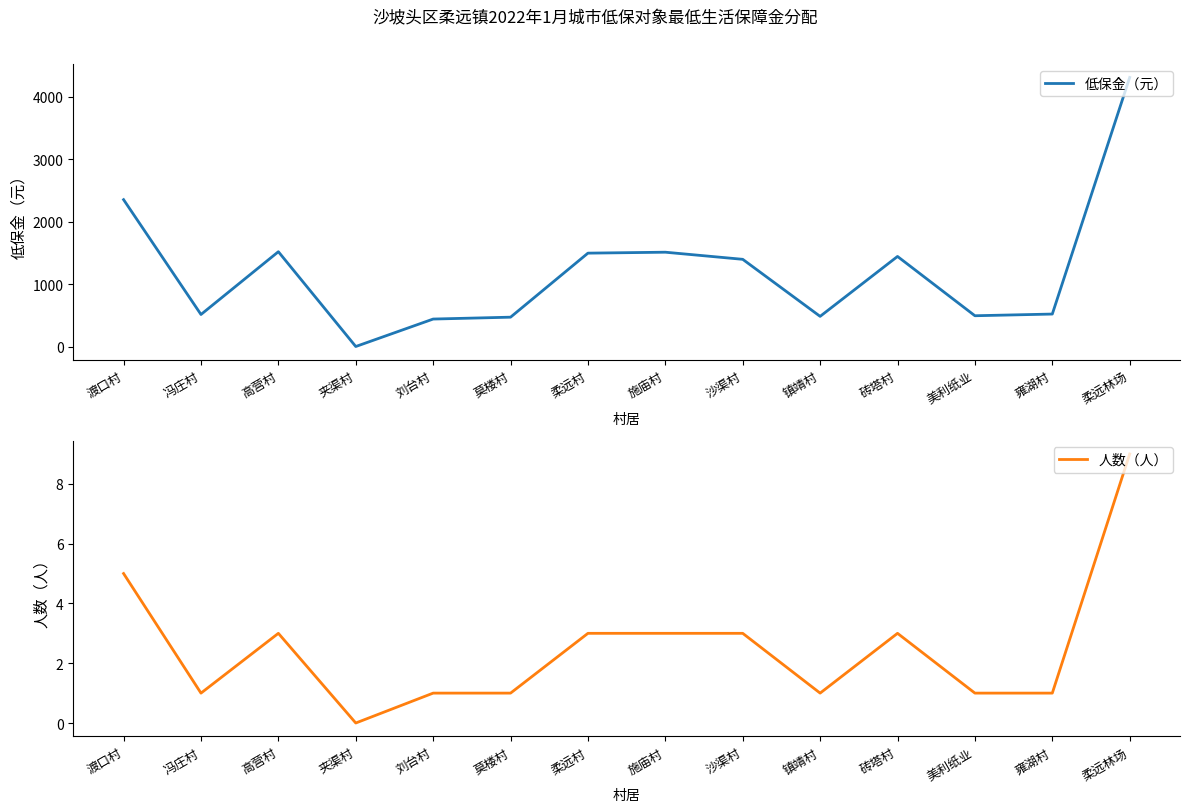

What is the difference between the highest and lowest values at 渡口村?

2348